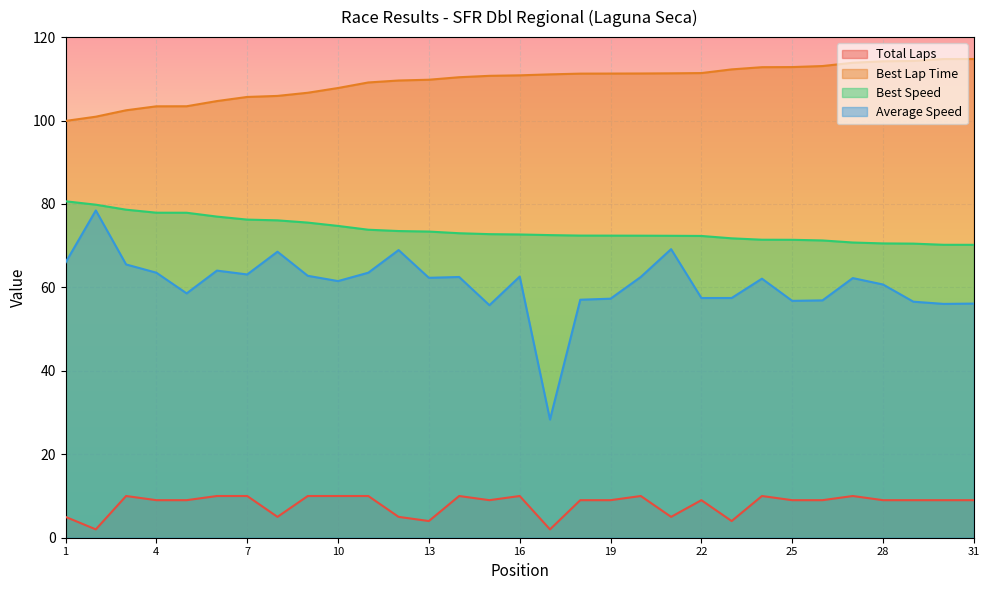

True or false: Best Lap Time and Total Laps cross at least once.

False